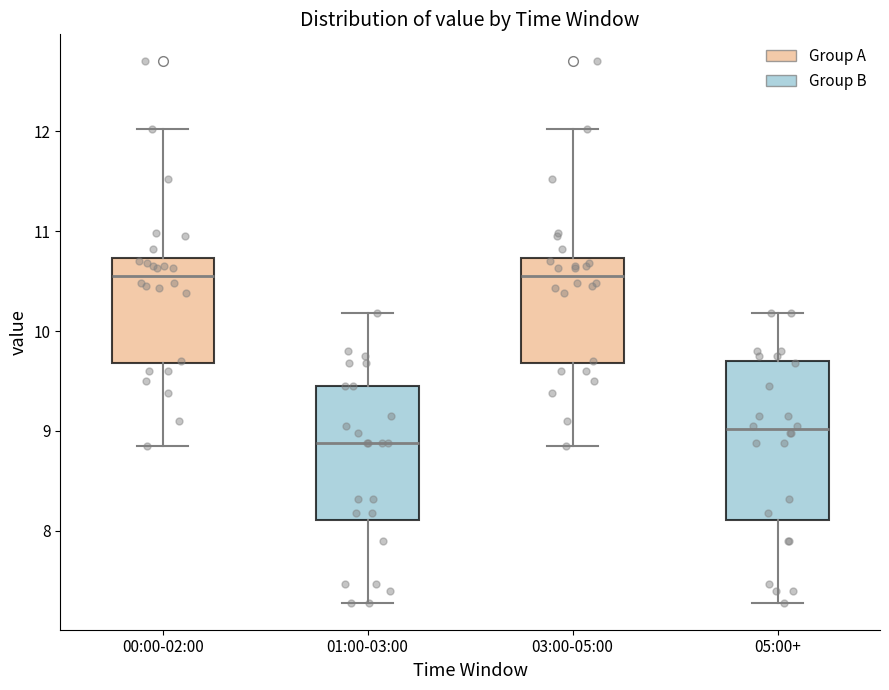

Reading left to right, transcribe this box plot: for each box, give where its median line is, the range the box spans, and where its two whiskers end, as read against the y-axis. The values are not printed on the chart, so give them approximately, as read against the axis.

00:00-02:00: median 10.6, box 9.7 to 10.7, whiskers 8.9 to 12.0
01:00-03:00: median 8.9, box 8.1 to 9.5, whiskers 7.3 to 10.2
03:00-05:00: median 10.6, box 9.7 to 10.7, whiskers 8.9 to 12.0
05:00+: median 9.0, box 8.1 to 9.7, whiskers 7.3 to 10.2